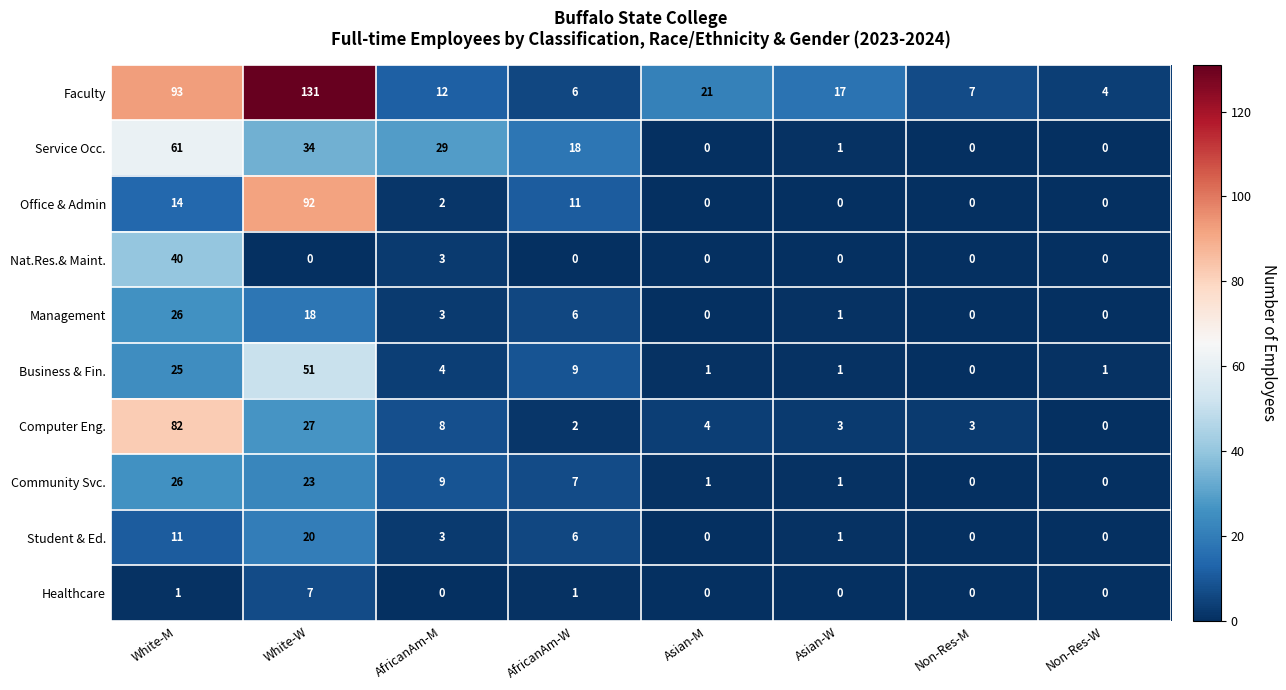

Which series changed the most between AfricanAm-W and Asian-W?

Service Occ.